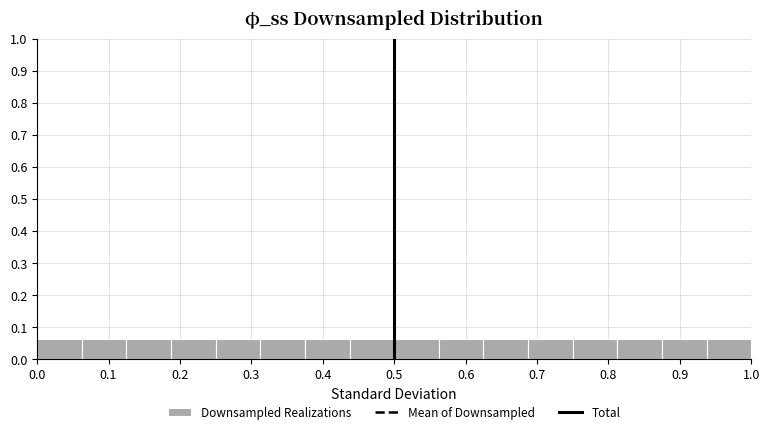

Reading left to right, list every bar in this chart as the range it spans on the x-axis followed by its height. Neither the bar edges nor the heights are printed on the chart, so give them approximately, as read against the axes.

0.00 to 0.06: 0.06
0.06 to 0.13: 0.06
0.13 to 0.19: 0.06
0.19 to 0.25: 0.06
0.25 to 0.31: 0.06
0.31 to 0.38: 0.06
0.38 to 0.44: 0.06
0.44 to 0.50: 0.06
0.50 to 0.56: 0.06
0.56 to 0.63: 0.06
0.63 to 0.69: 0.06
0.69 to 0.75: 0.06
0.75 to 0.81: 0.06
0.81 to 0.88: 0.06
0.88 to 0.94: 0.06
0.94 to 1.00: 0.06